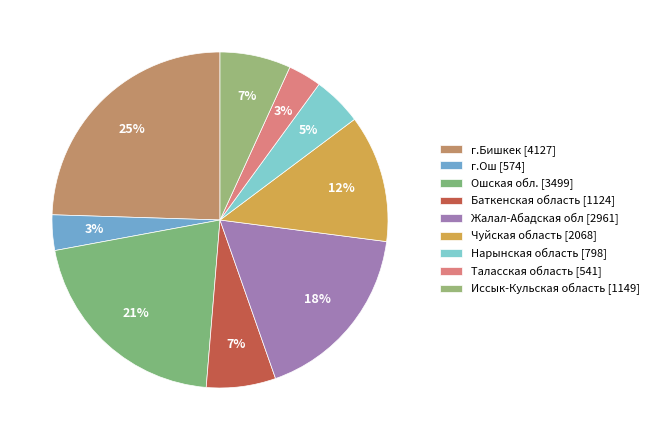

Does Чуйская область represent more than half of the total?

No